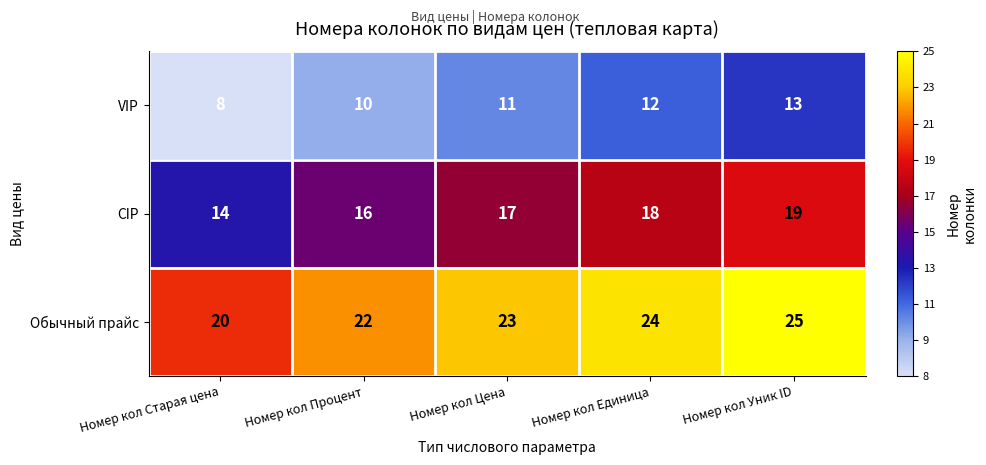

At which label is CIP closest to 16?

Номер кол Процент